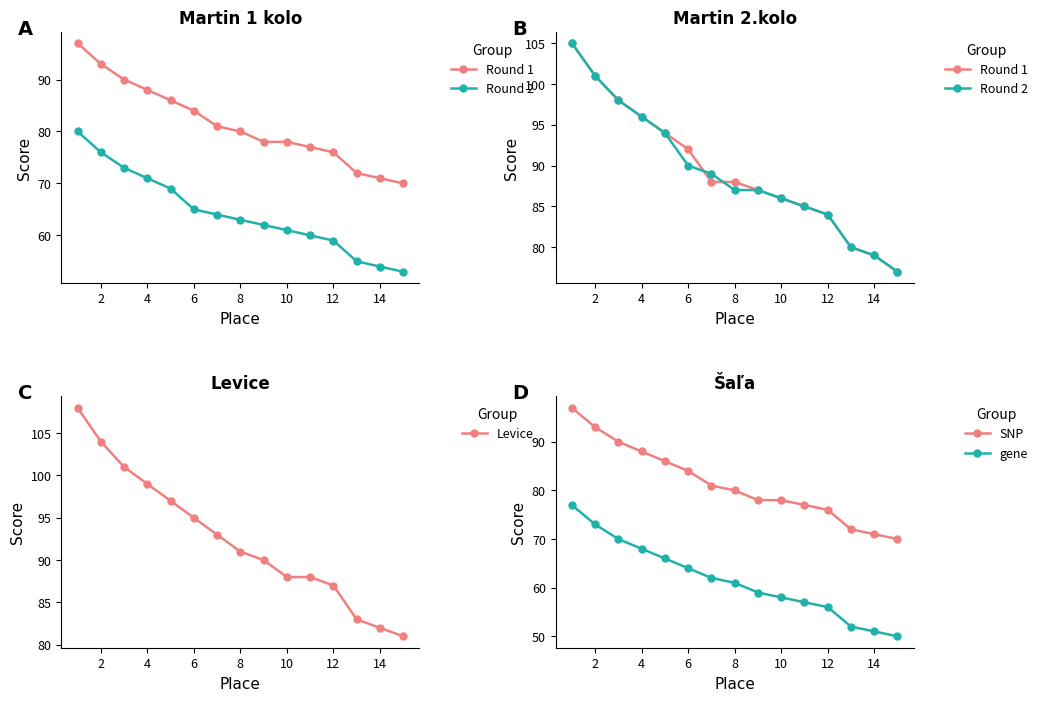

True or false: gene has a value of 102 at 4.

False